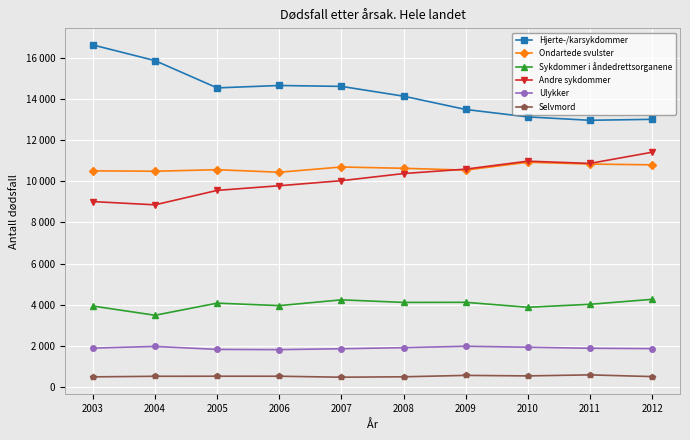

True or false: Sykdommer i åndedrettsorganene has a value of 3941 at 2003.

True